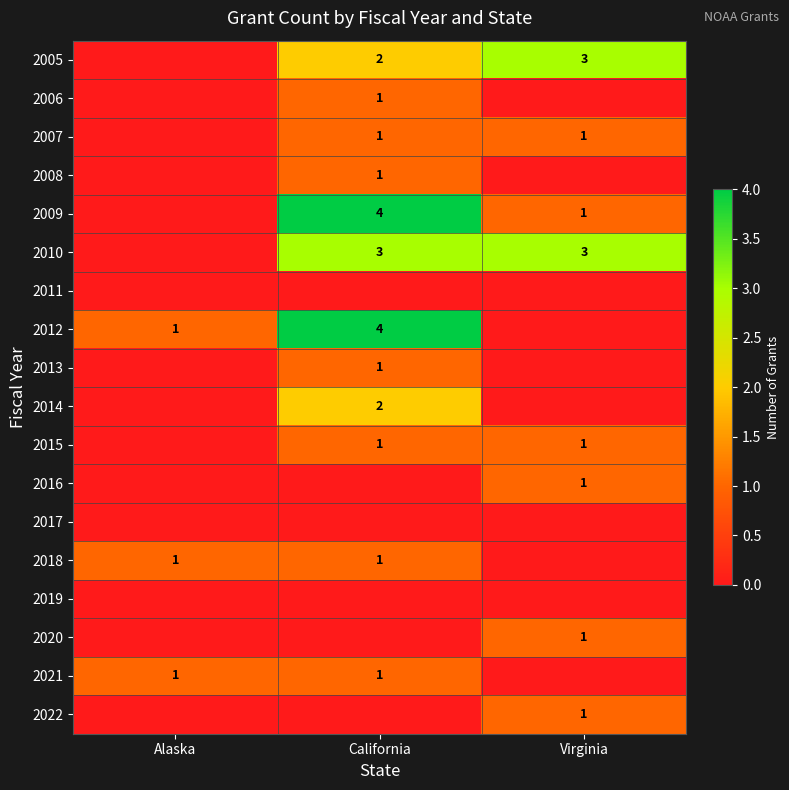

How many series are shown in this chart?

18